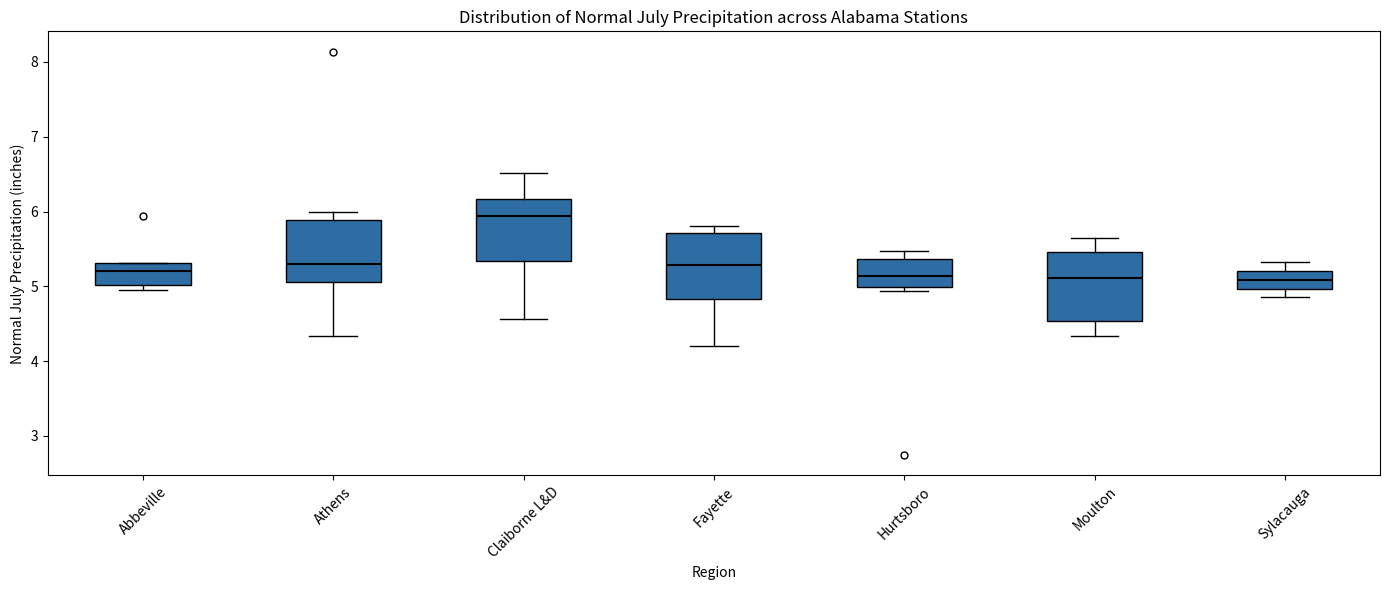

Reading left to right, read every box against the y-axis: the position of its median line, the range the box covers, and the ends of its whiskers. The values are not printed on the chart, so give them approximately, as read against the axis.

Abbeville: median 5.2, box 5.0 to 5.3, whiskers 5.0 (just below the box's lower edge) to 5.3
Athens: median 5.3, box 5.1 to 5.9, whiskers 4.3 to 6.0
Claiborne L&D: median 5.9, box 5.3 to 6.2, whiskers 4.6 to 6.5
Fayette: median 5.3, box 4.8 to 5.7, whiskers 4.2 to 5.8
Hurtsboro: median 5.1, box 5.0 to 5.4, whiskers 4.9 to 5.5
Moulton: median 5.1, box 4.5 to 5.5, whiskers 4.3 to 5.7
Sylacauga: median 5.1, box 5.0 to 5.2, whiskers 4.9 to 5.3